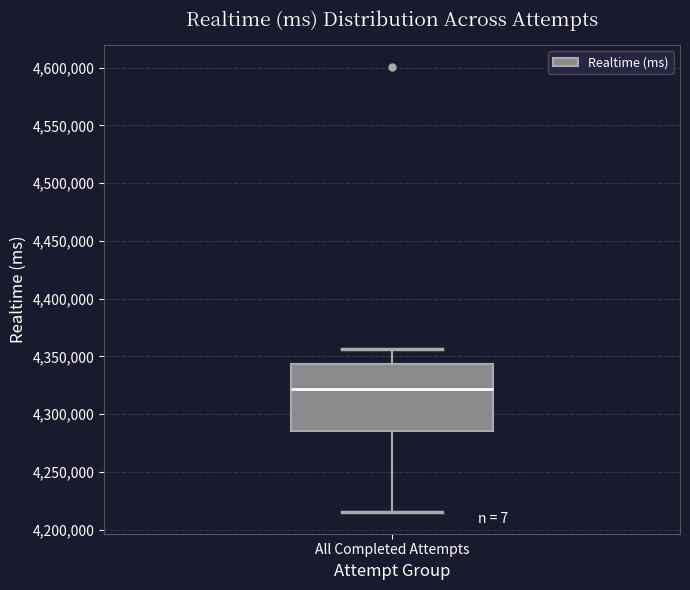

Read this box plot against the y-axis: the position of the median line, the range covered by the box, and the ends of both whiskers. The values are not printed on the chart, so give them approximately, as read against the axis.

median 4320000, box 4285000 to 4345000, whiskers 4215000 to 4355000